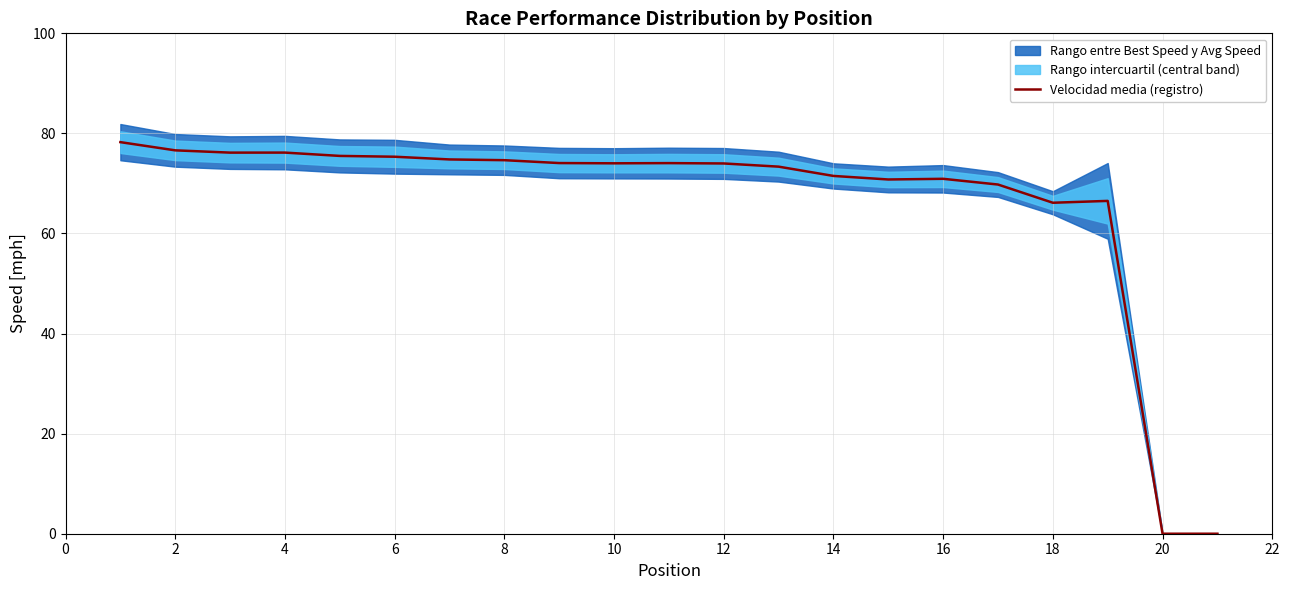

True or false: Velocidad media (registro) has a value of 75.3 at 6.

True